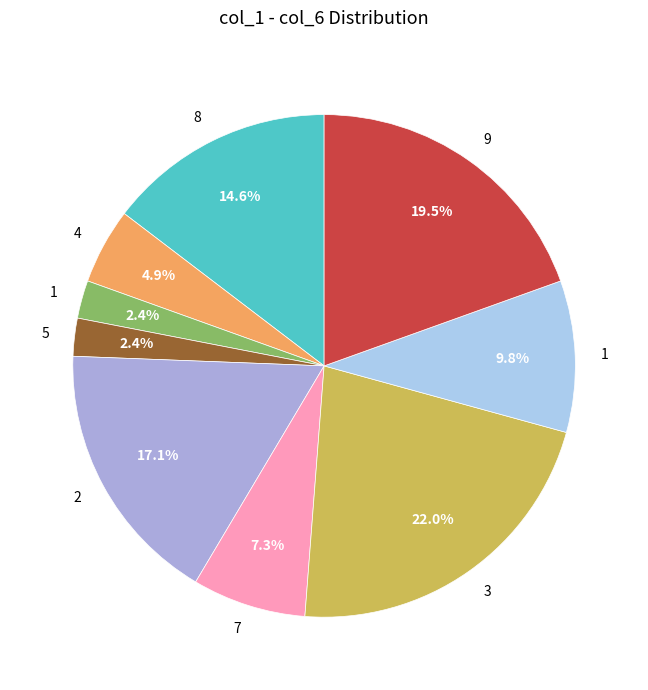

Does any single category account for the majority?

No